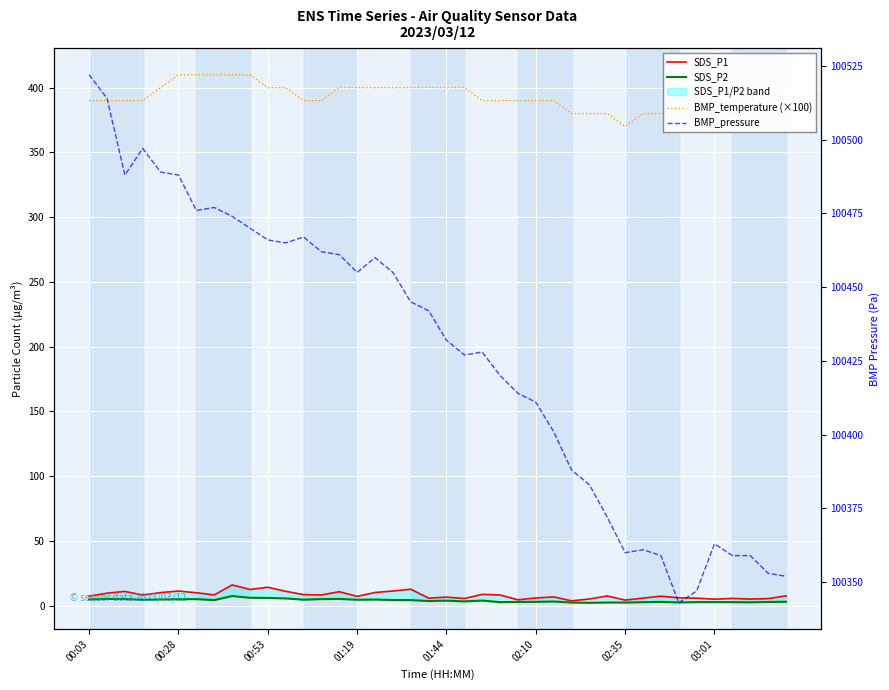

The SDS_P1 series shows 5.4 at 11. True or false?

False